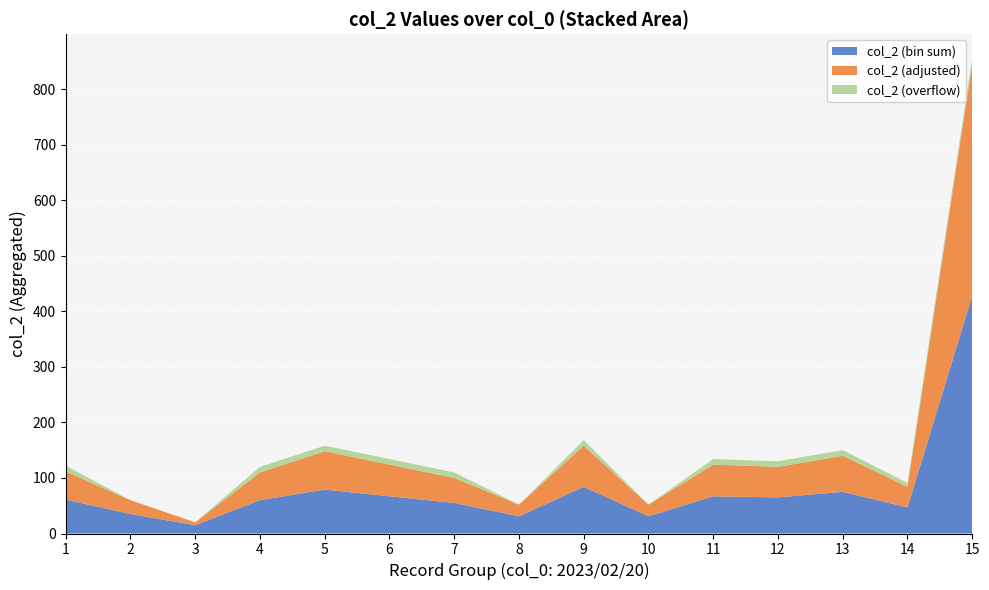

At which category is the sum across all series the highest?

15